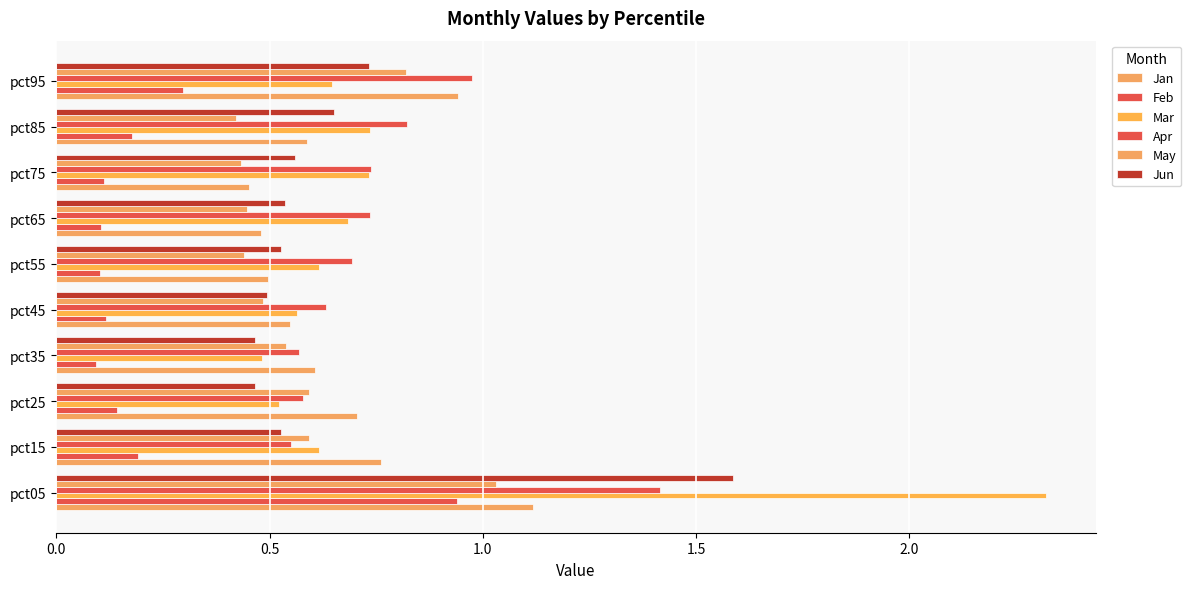

How many categories are shown in the chart?

10